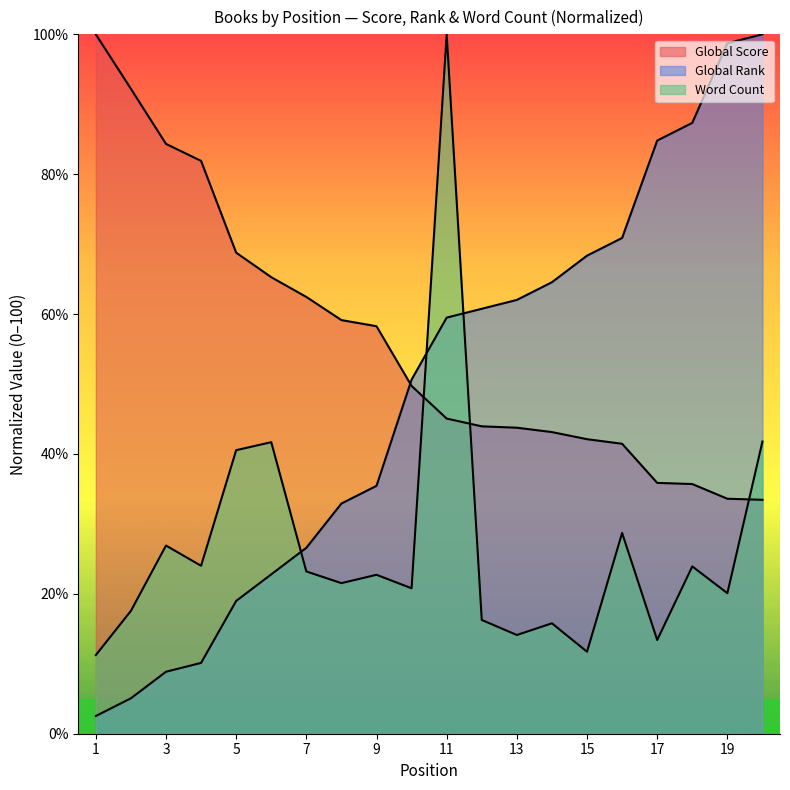

Is it true that Global Score equals 16.5 at 20?

False